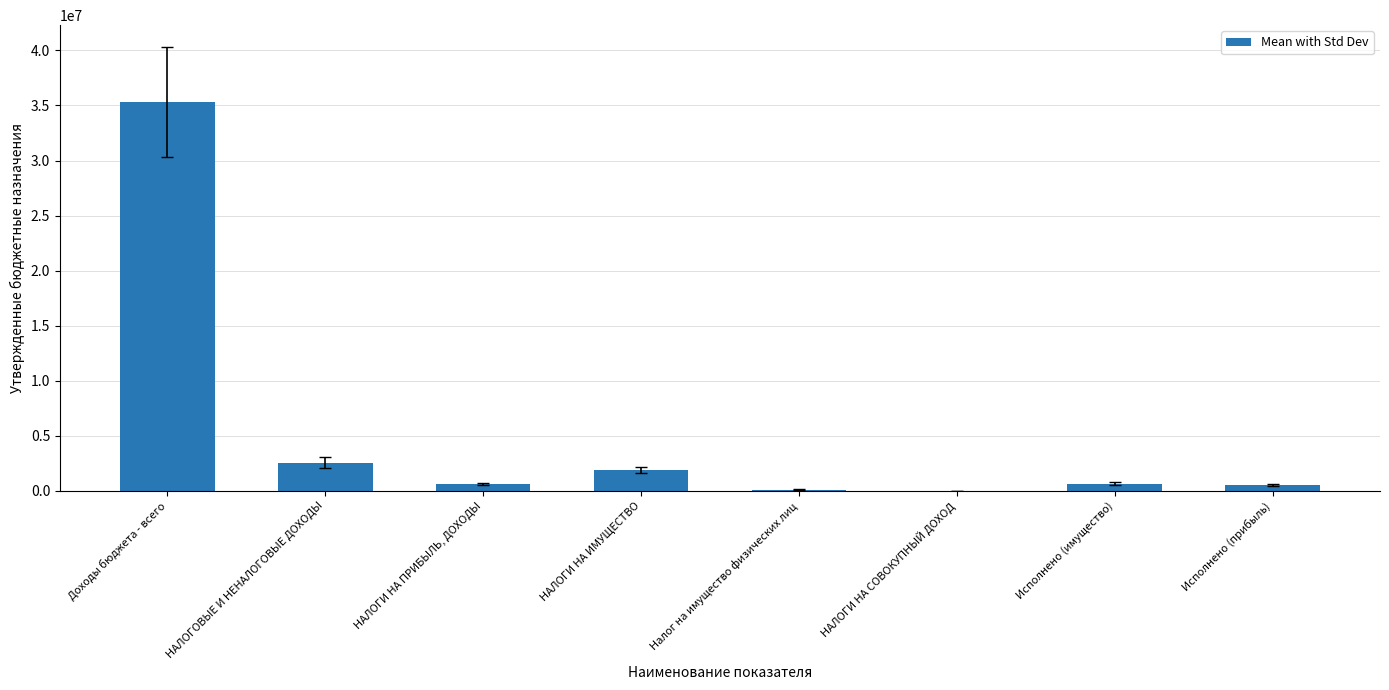

Between НАЛОГОВЫЕ И НЕНАЛОГОВЫЕ ДОХОДЫ and НАЛОГИ НА ПРИБЫЛЬ, ДОХОДЫ, which is larger?

НАЛОГОВЫЕ И НЕНАЛОГОВЫЕ ДОХОДЫ